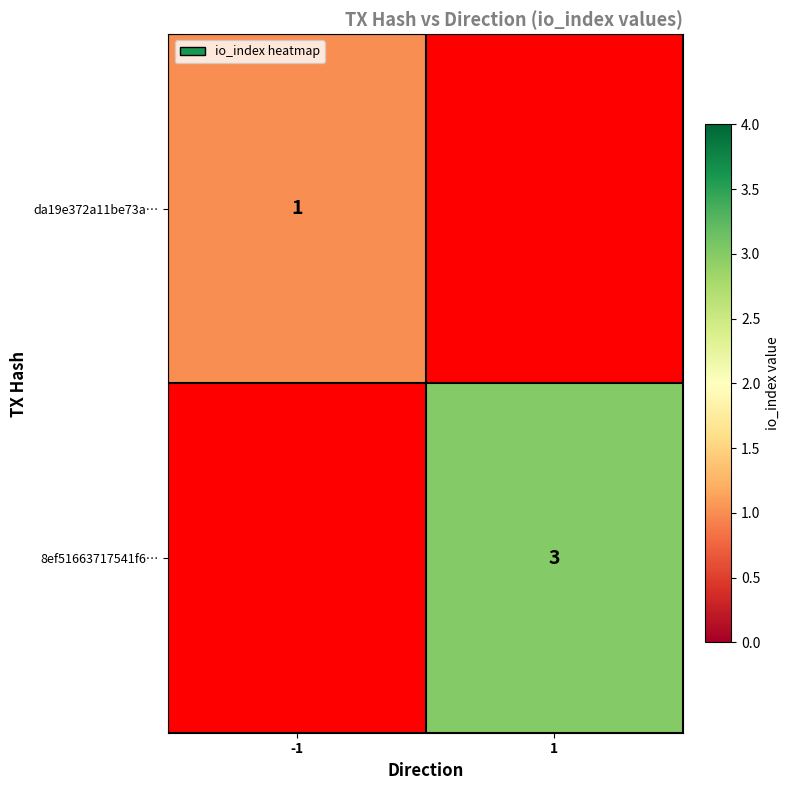

The 8ef51663717541f6… series shows 3 at 1. True or false?

True